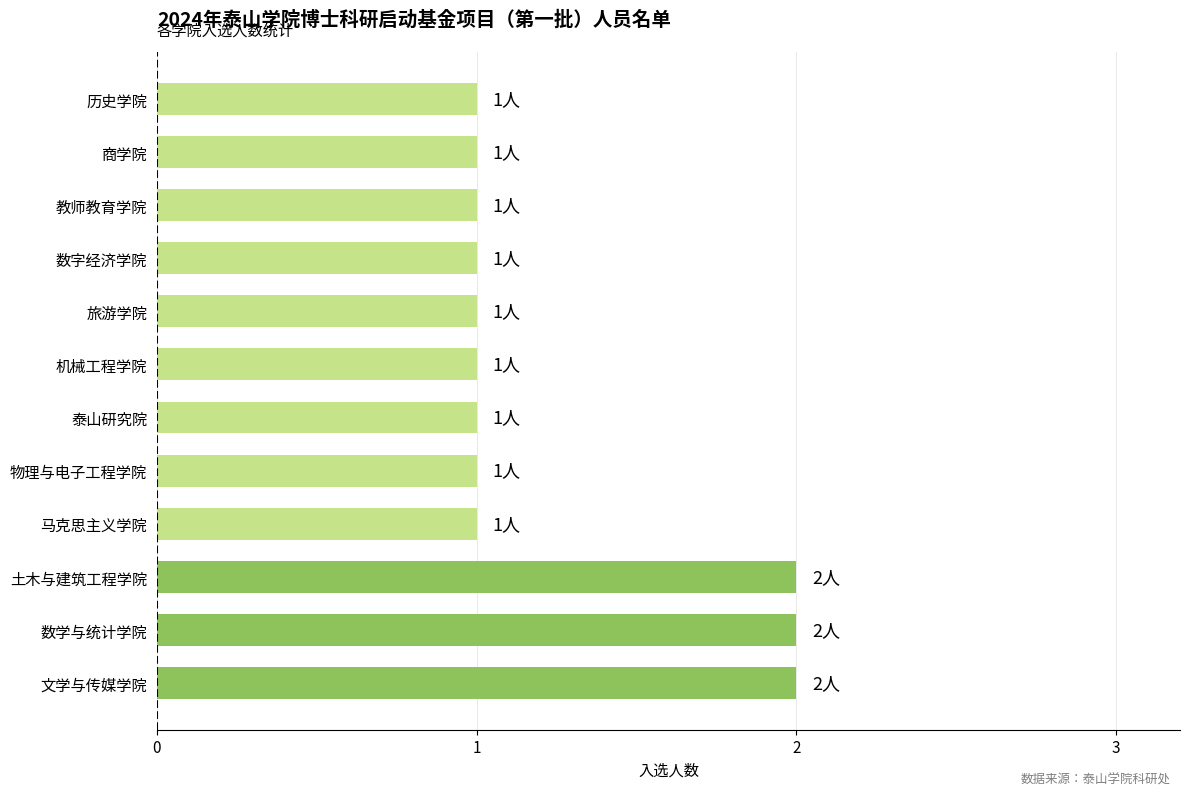

Reading bottom to top, transcribe all the data shown in this chart.

2	2	2	1	1	1	1	1	1	1	1	1